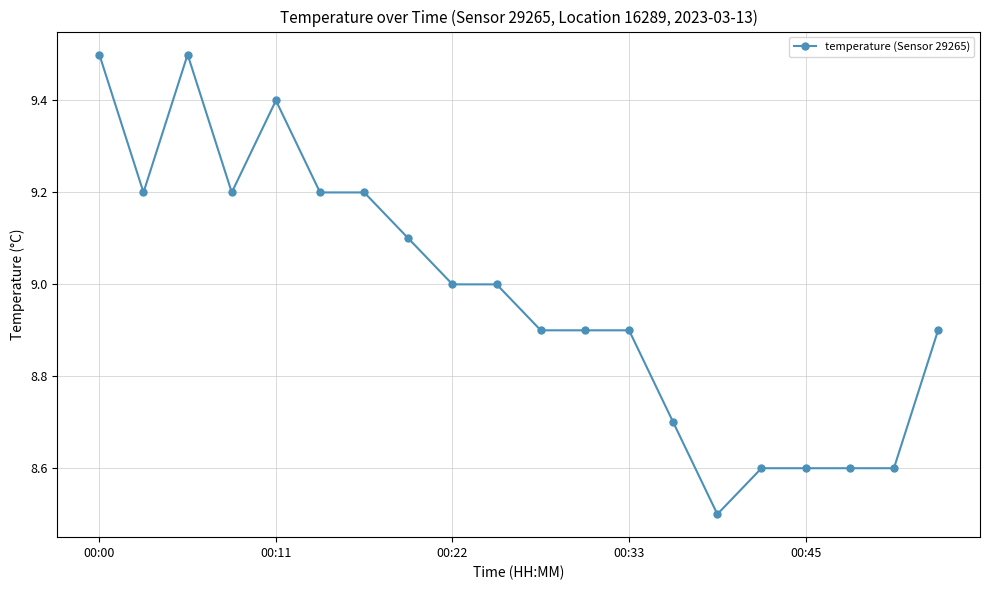

What is the value of the 19th point from the left?

8.6